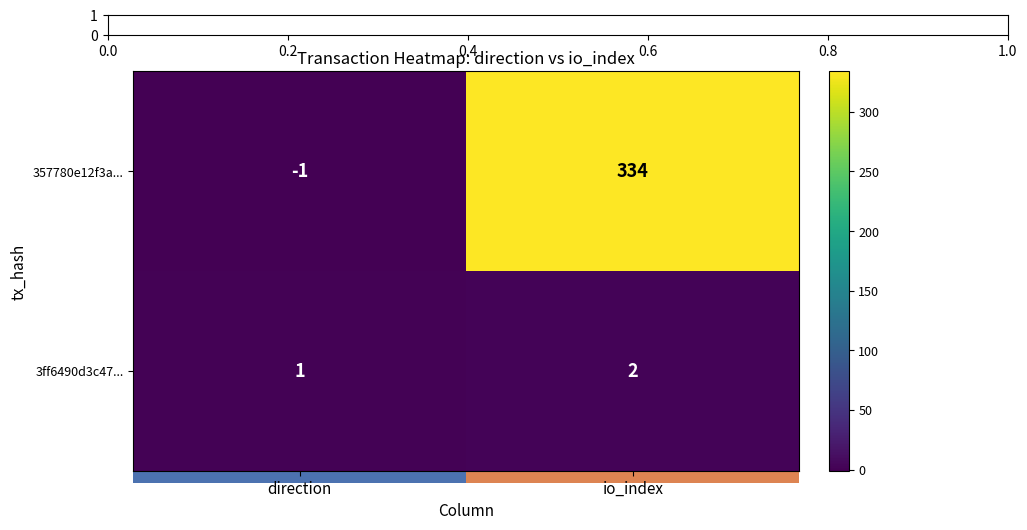

What is the sum of all 357780e12f3a... values?

333